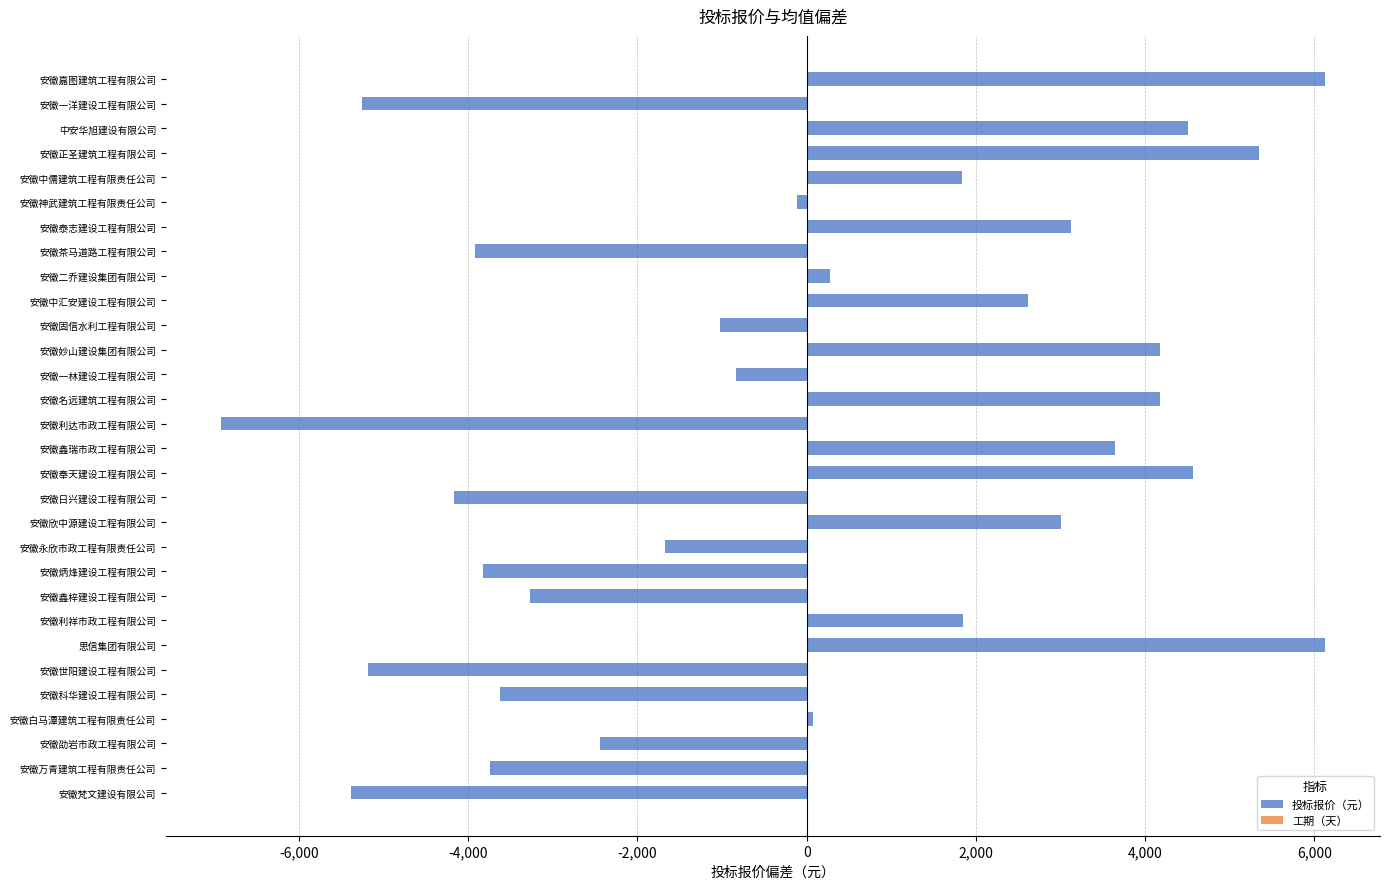

What is the change in value from 安徽茶马道路工程有限公司 to 安徽嘉图建筑工程有限公司?

+10045.7